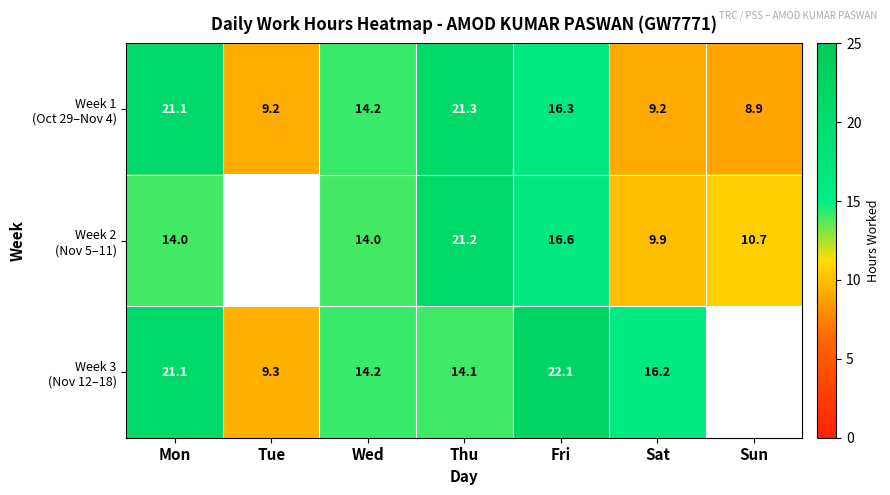

At Wed, list the series in order from smallest to largest.

Week 2 (Nov 5–11), Week 1 (Oct 29–Nov 4), Week 3 (Nov 12–18)